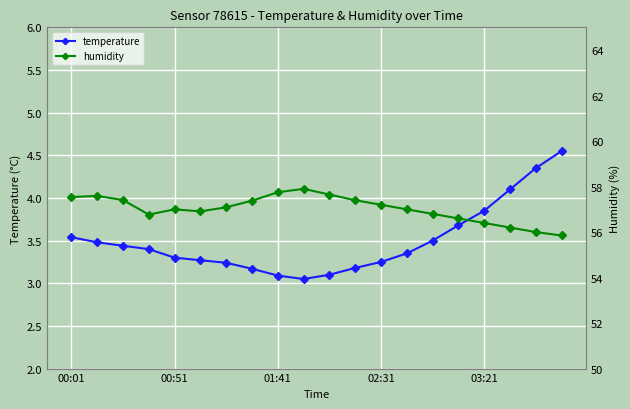

How many series are shown in this chart?

2